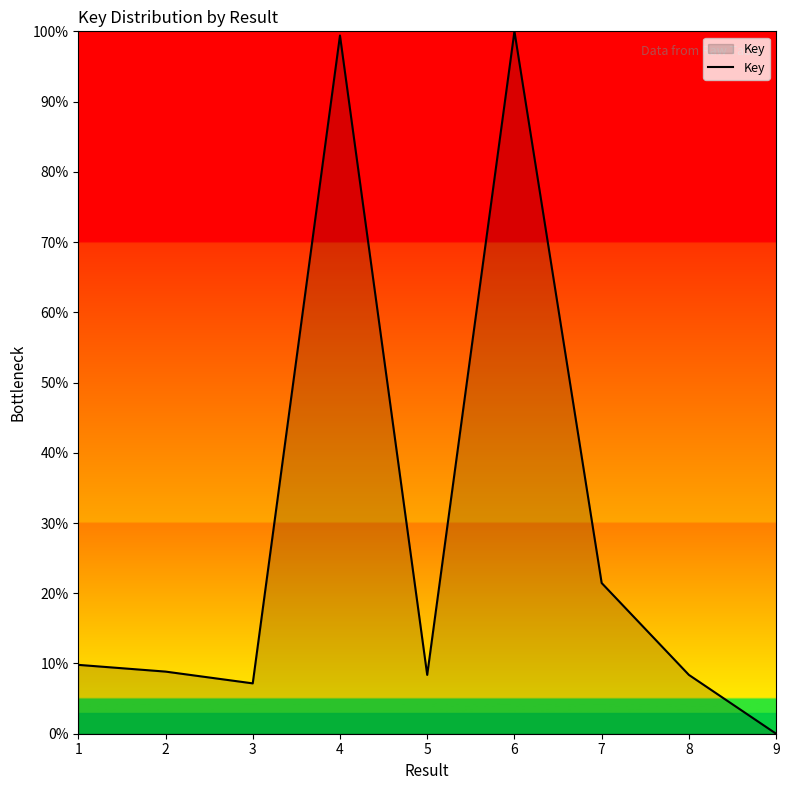

Which category has the lowest value across all series?

9